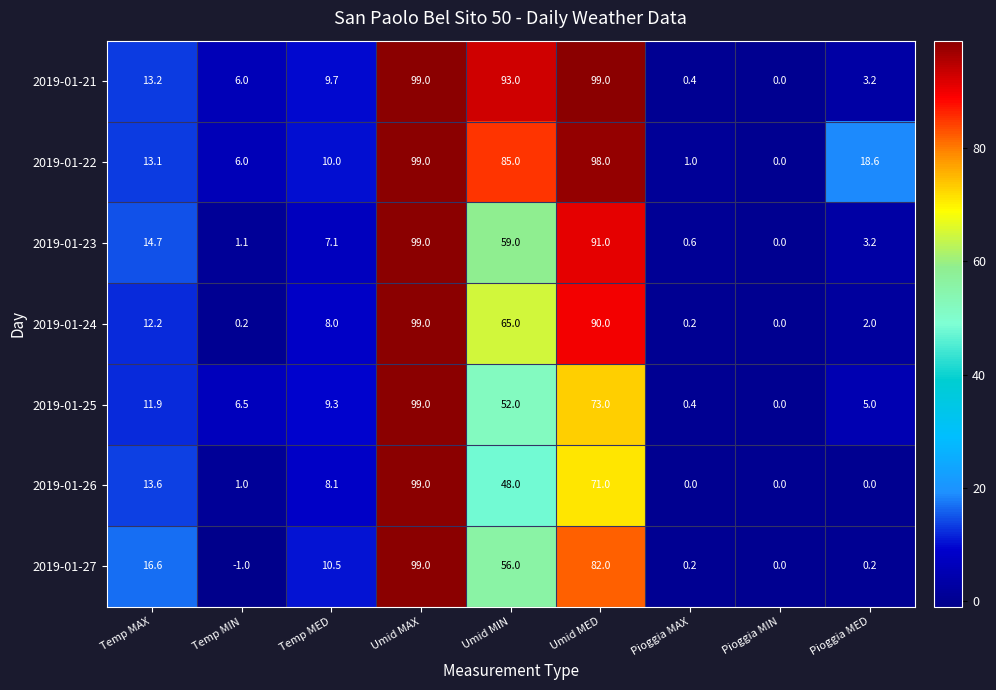

What is the difference between the second highest and minimum values in the 2019-01-21 series?

99.0